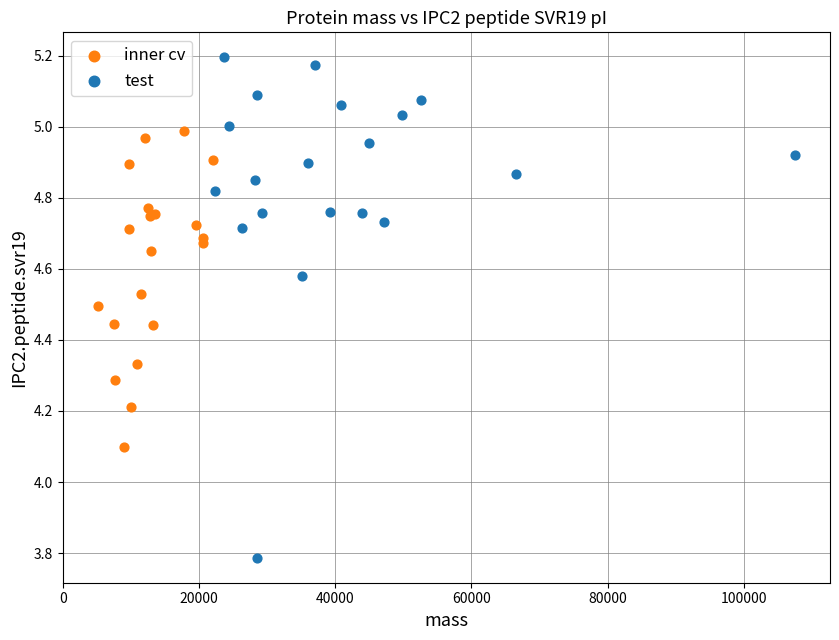

Which series reaches the maximum Y coordinate?

test